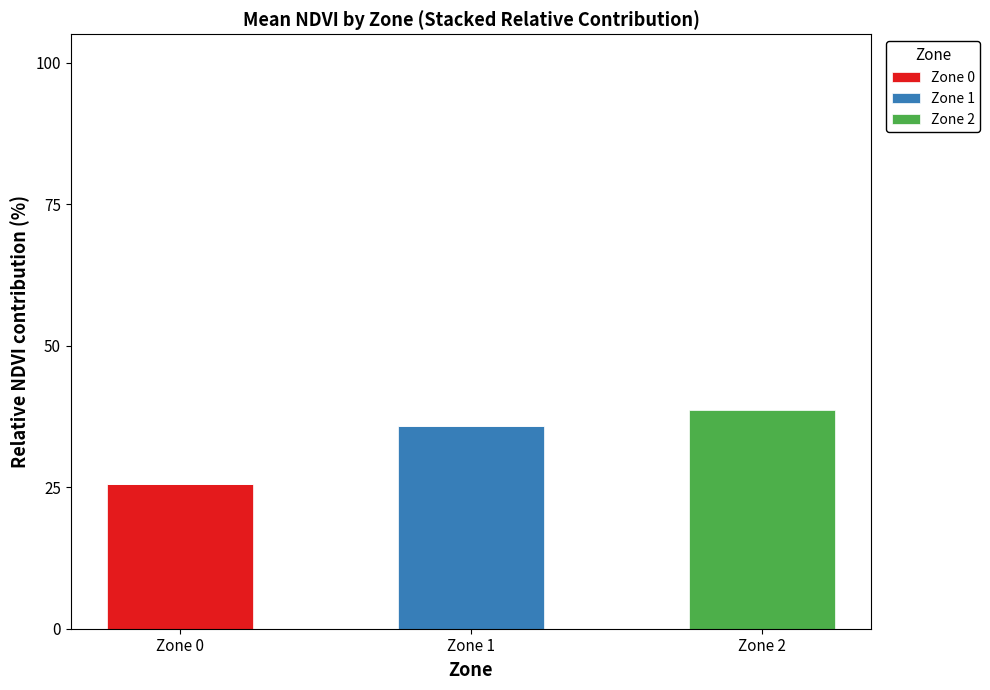

Reading right to left, transcribe the values for Zone 0.

Zone 2=0.0	Zone 1=0.0	Zone 0=25.6